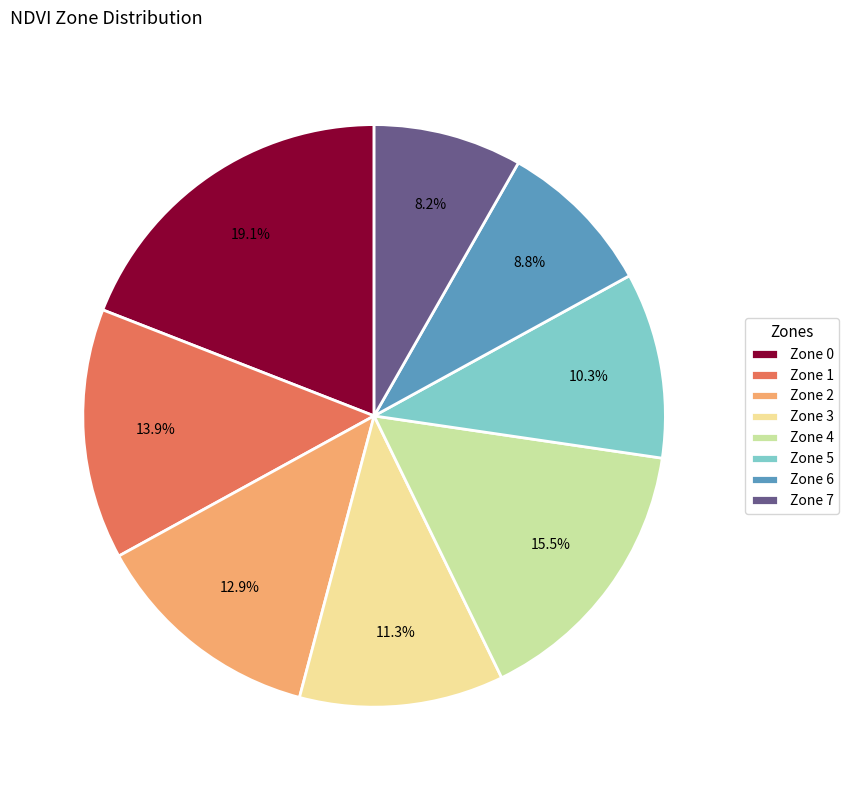

Count the number of slices in the pie.

8